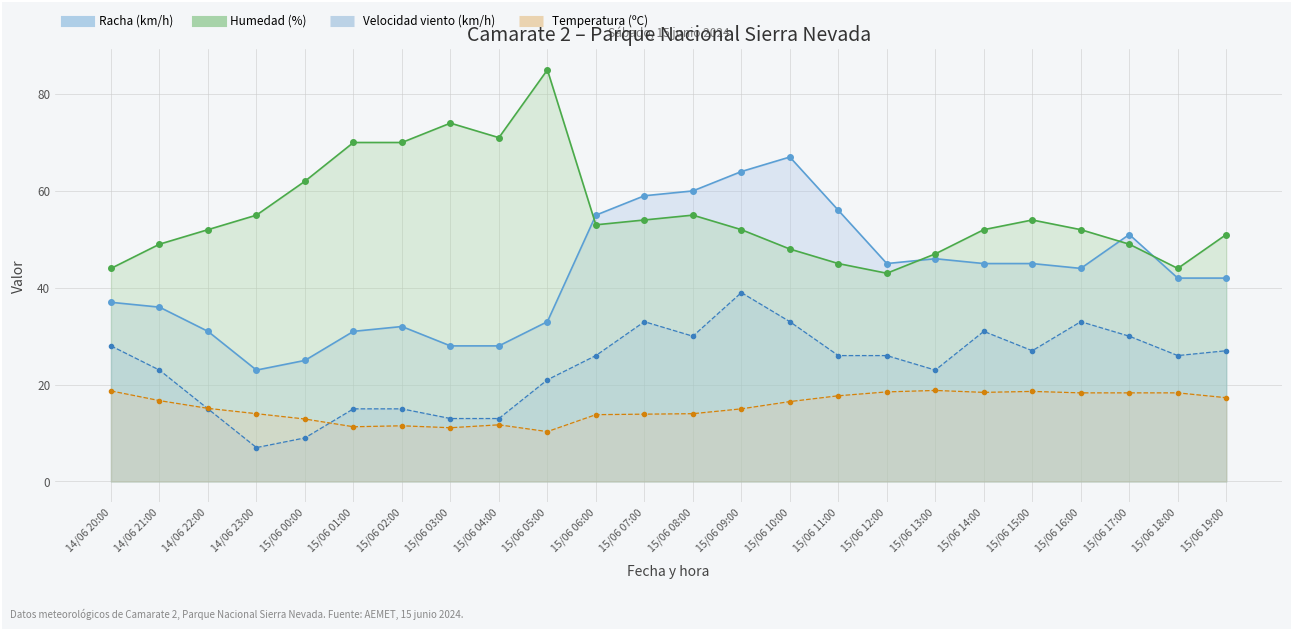

At which category is the sum across all series the highest?

15/06 09:00